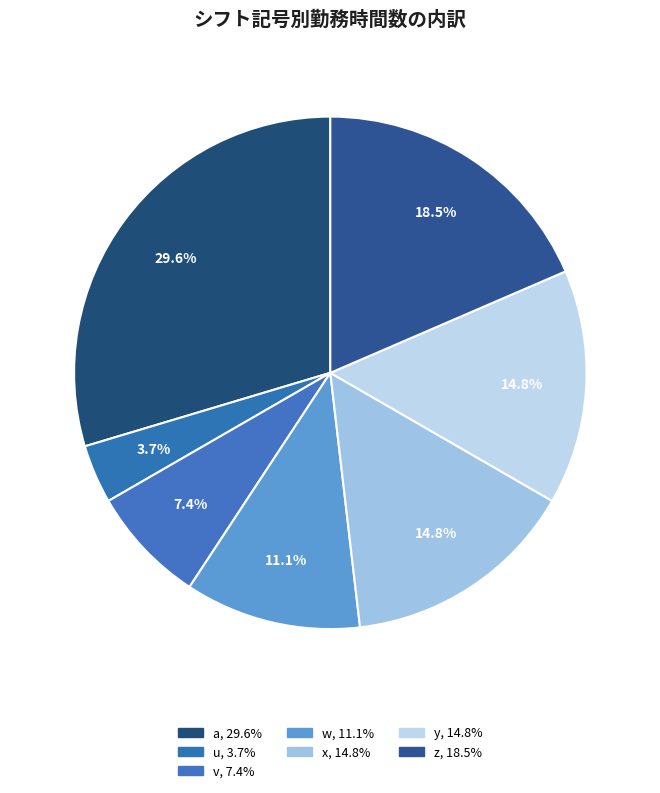

Count the number of slices in the pie.

7